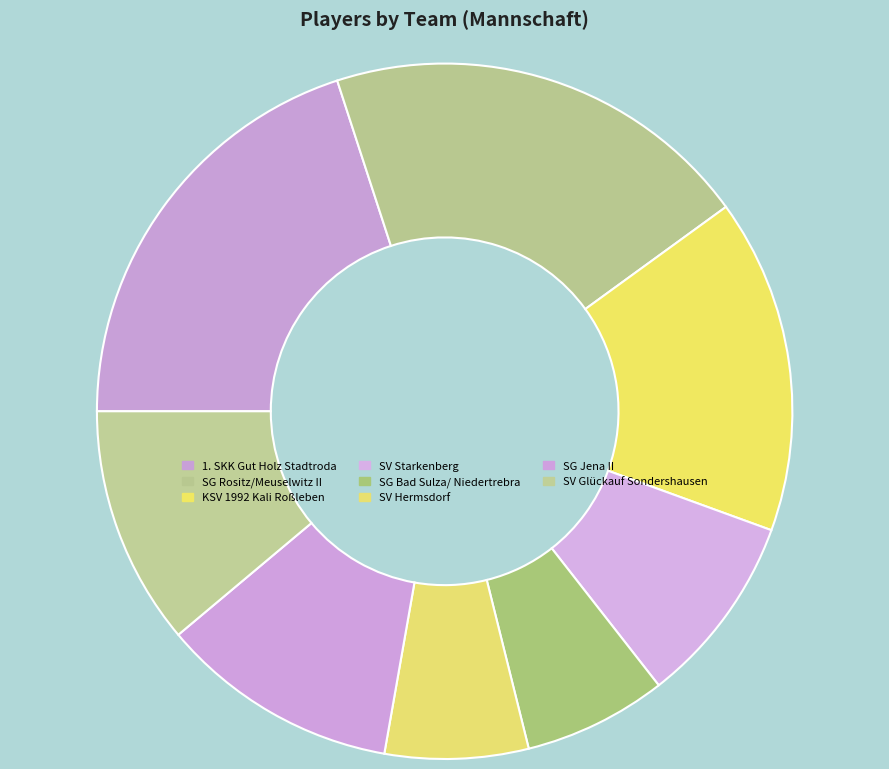

Is there any slice that represents more than half of the pie?

No